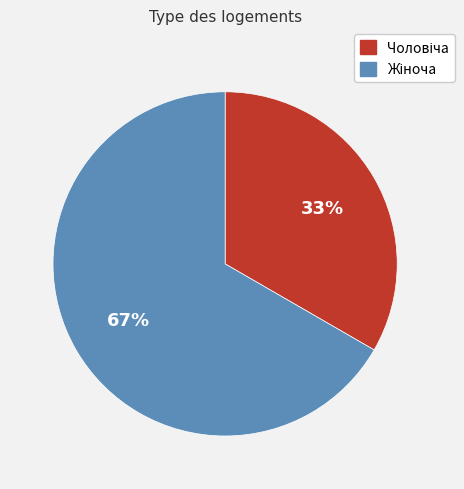

To the nearest percent, what is the average slice percentage?

50%